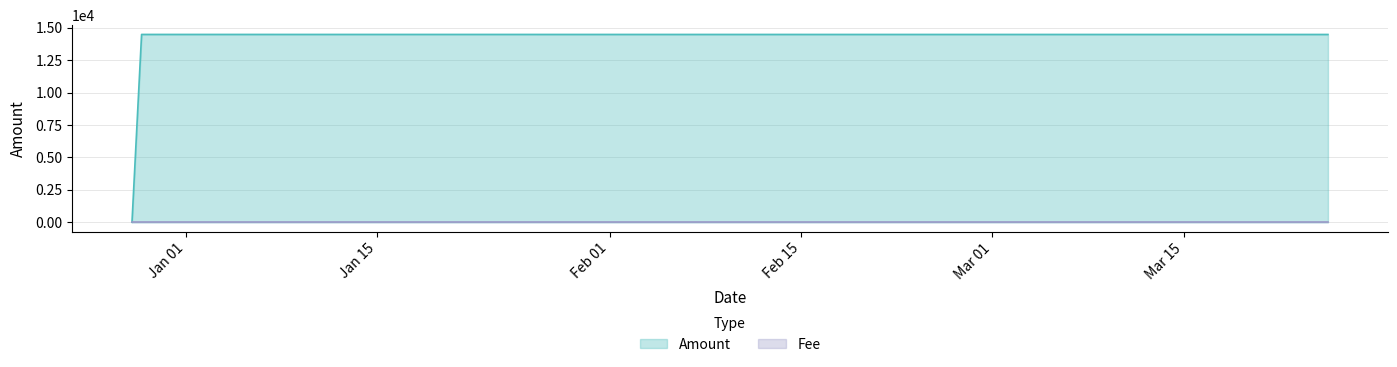

Rank the categories by value from highest to lowest.

2017-12-28 18:22:22, 2018-03-25 13:21:17, 2017-12-28 01:31:10